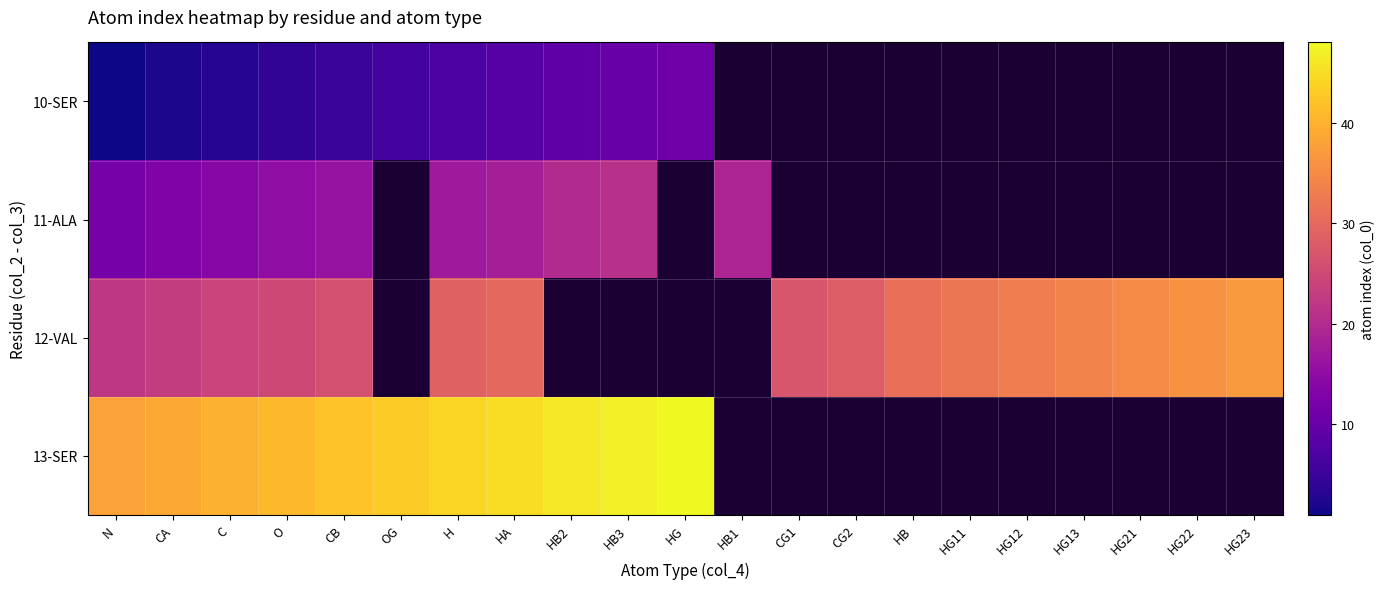

At how many categories does at least one series exceed 6?

21